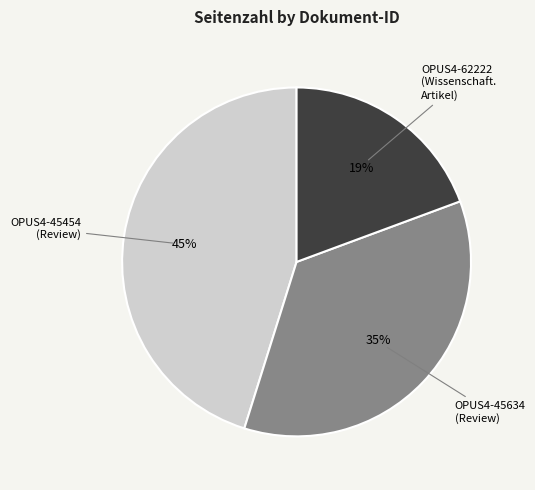

Which category has the biggest portion of the pie?

OPUS4-45454